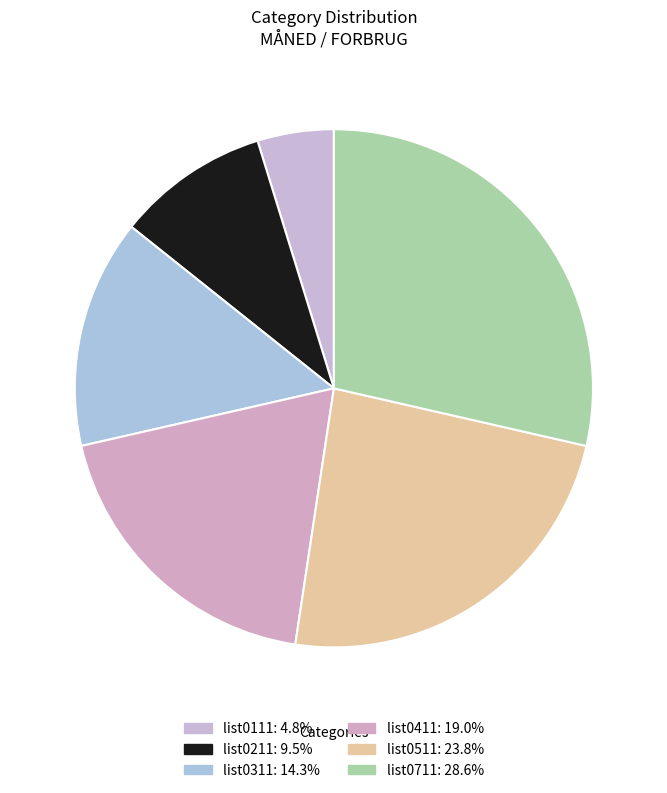

What is the smallest slice in the pie chart?

list0111